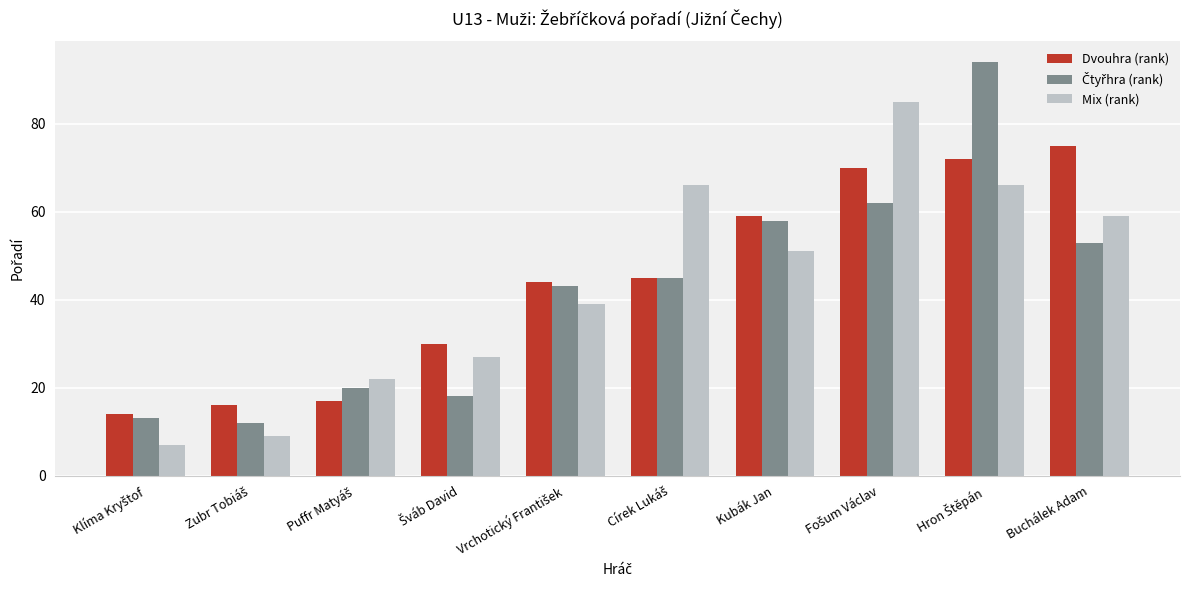

What is the difference between the second highest and second lowest values in the Mix (rank) series?

57